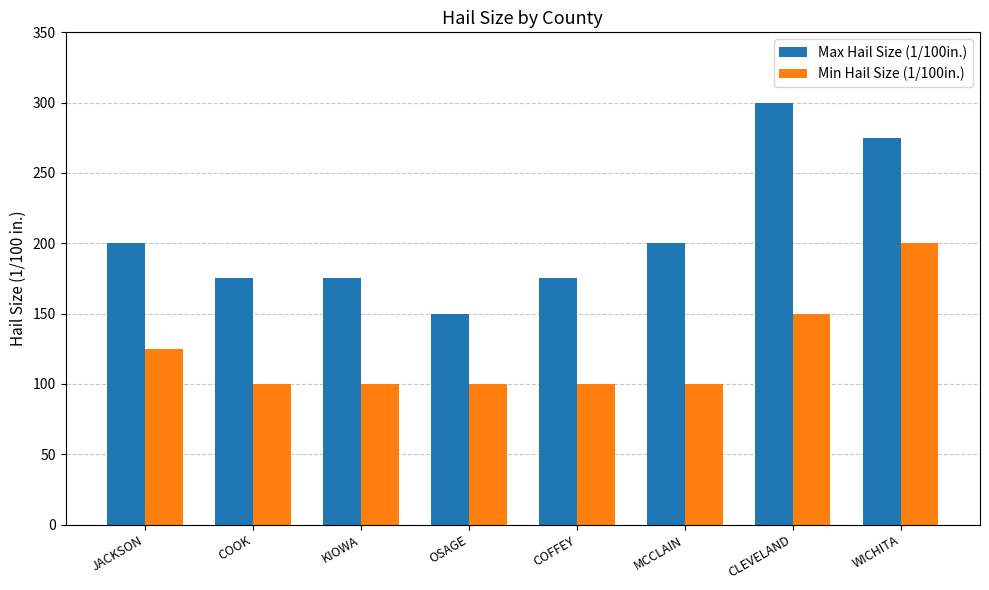

At how many categories does at least one series exceed 215?

2